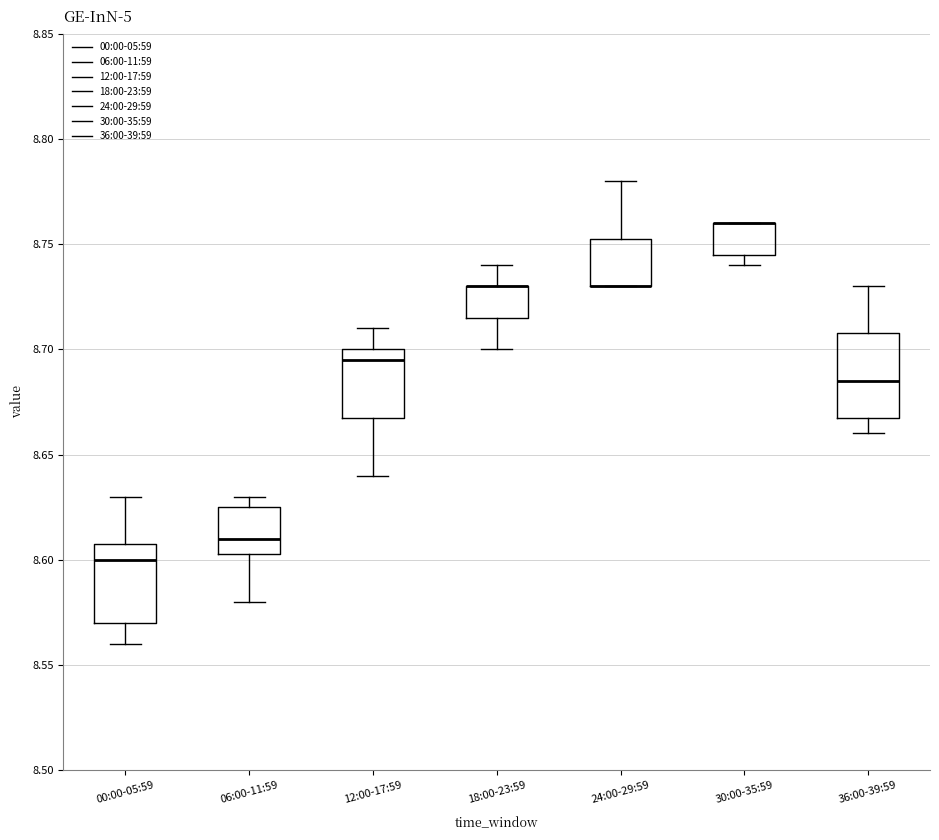

Where is the upper edge of the box for 30:00-35:59 on the y-axis? The values are not printed on the chart, so give them approximately, as read against the axis.

8.760